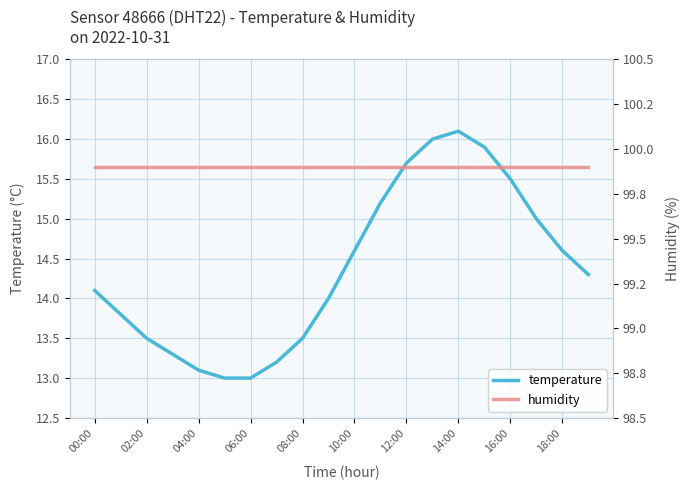

Which series has the largest total across all categories?

humidity